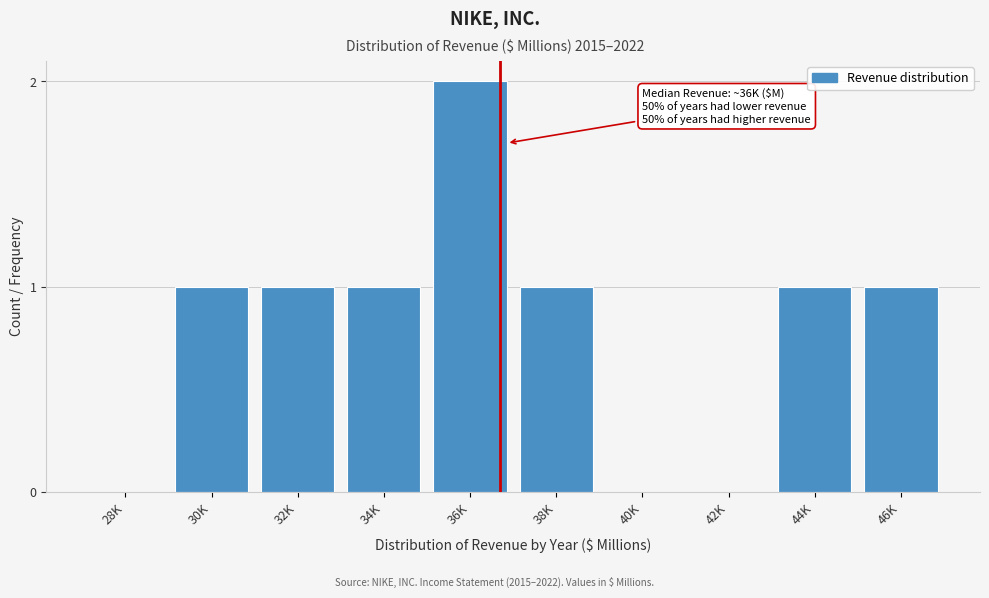

Reading right to left, transcribe all the data shown in this chart.

46K=1	44K=1	42K=0	40K=0	38K=1	36K=2	34K=1	32K=1	30K=1	28K=0